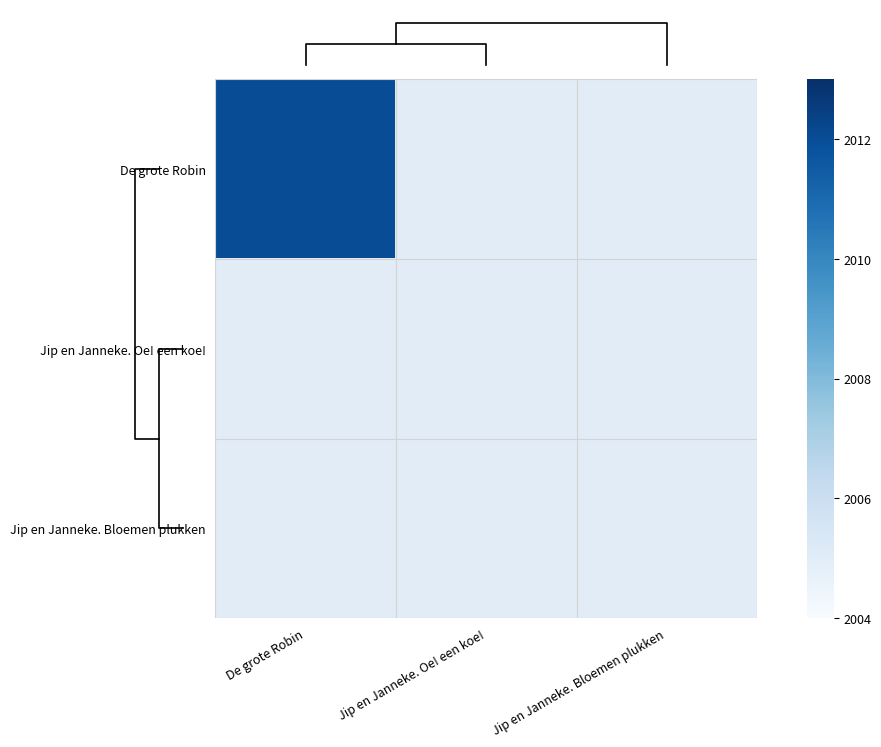

Which has a higher value, Jip en Janneke. Oe! een koe! or De grote Robin?

De grote Robin